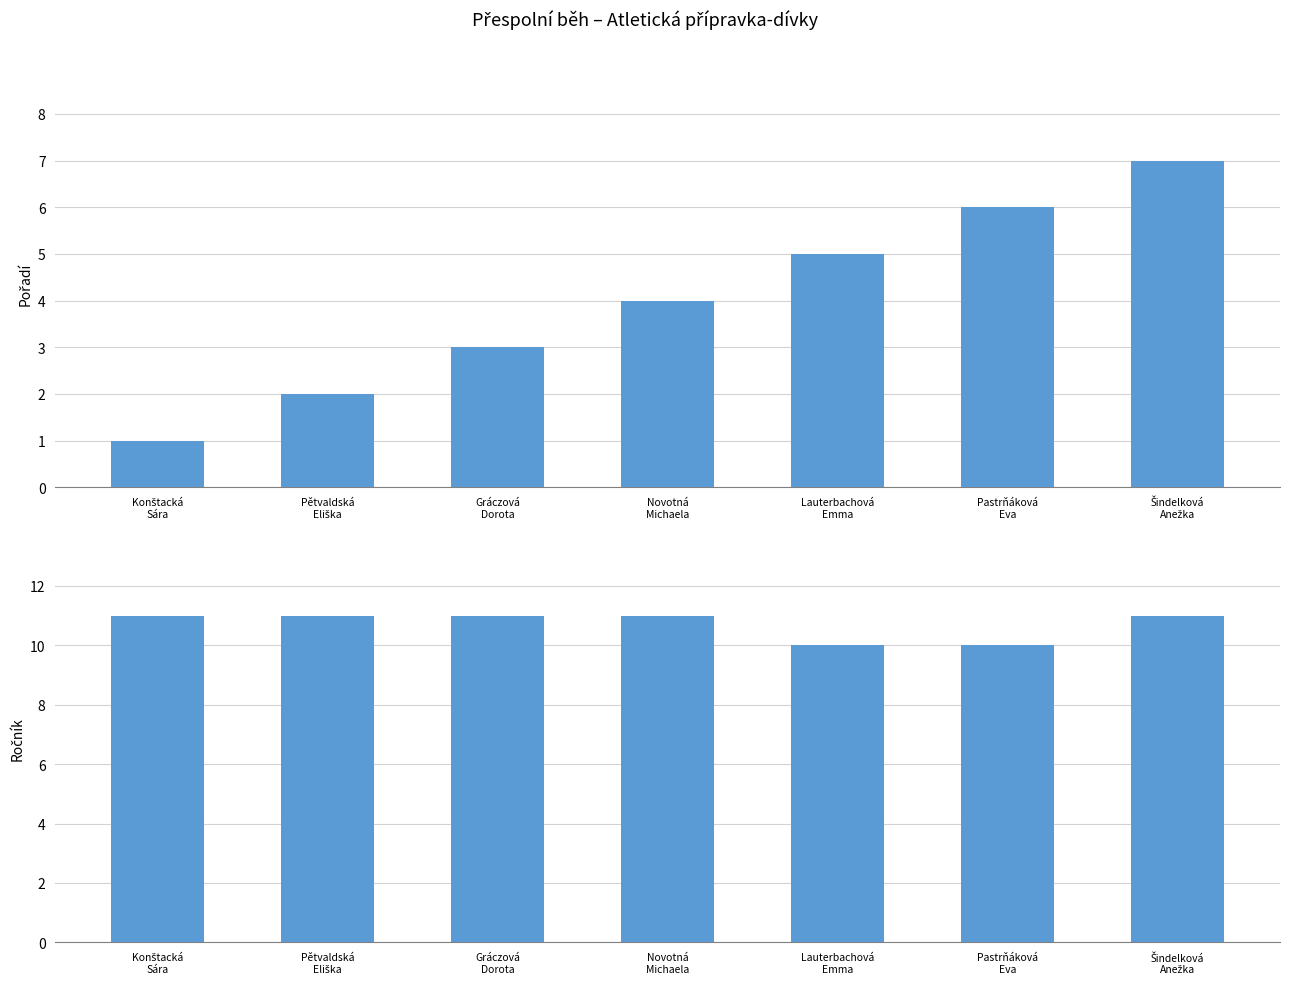

How many data points in Pořadí are above 4?

3